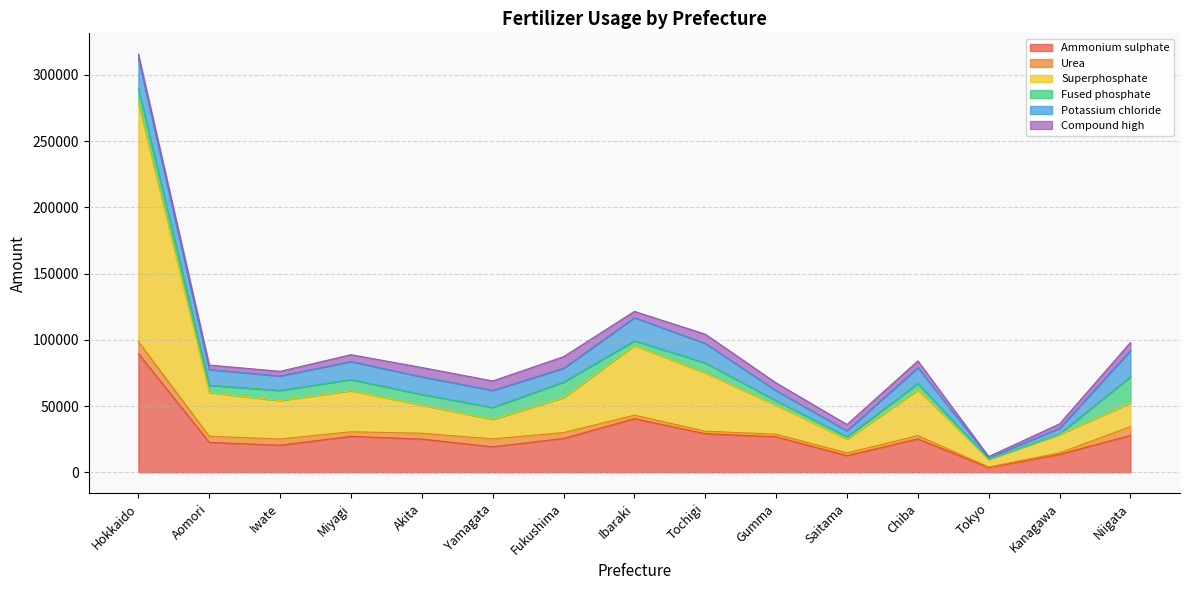

The Compound high series shows 5842 at Gumma. True or false?

True